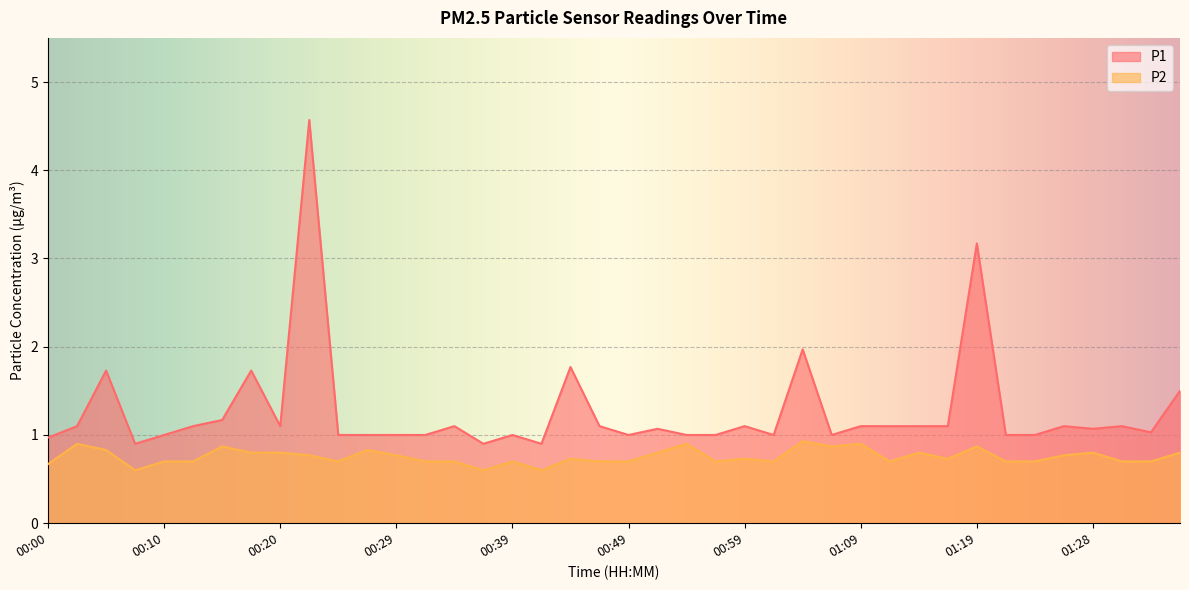

Between 01:31 and 00:17, which is larger?

00:17